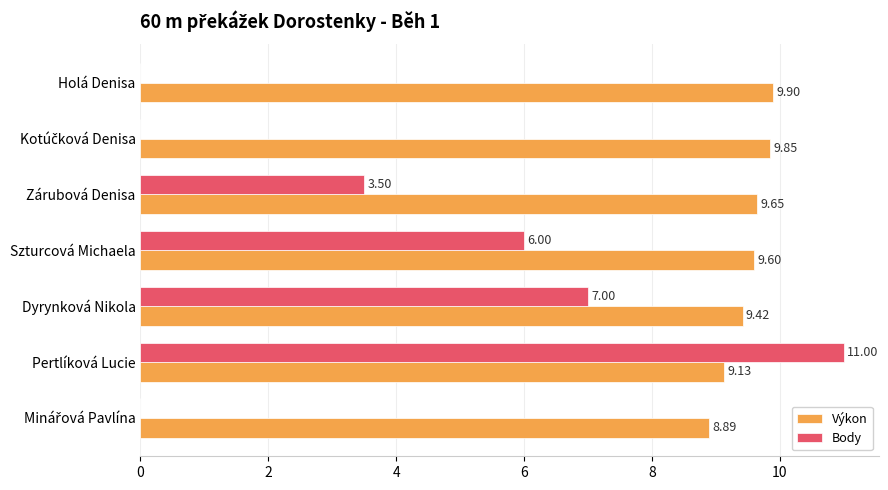

What is the total value across all series at Pertlíková Lucie?

20.1